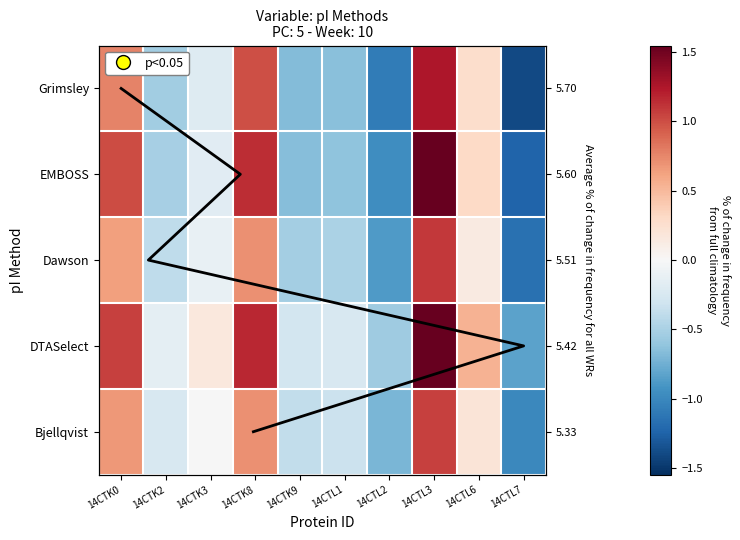

Between 14CTK9 and 14CTL2, which is larger?

14CTK9